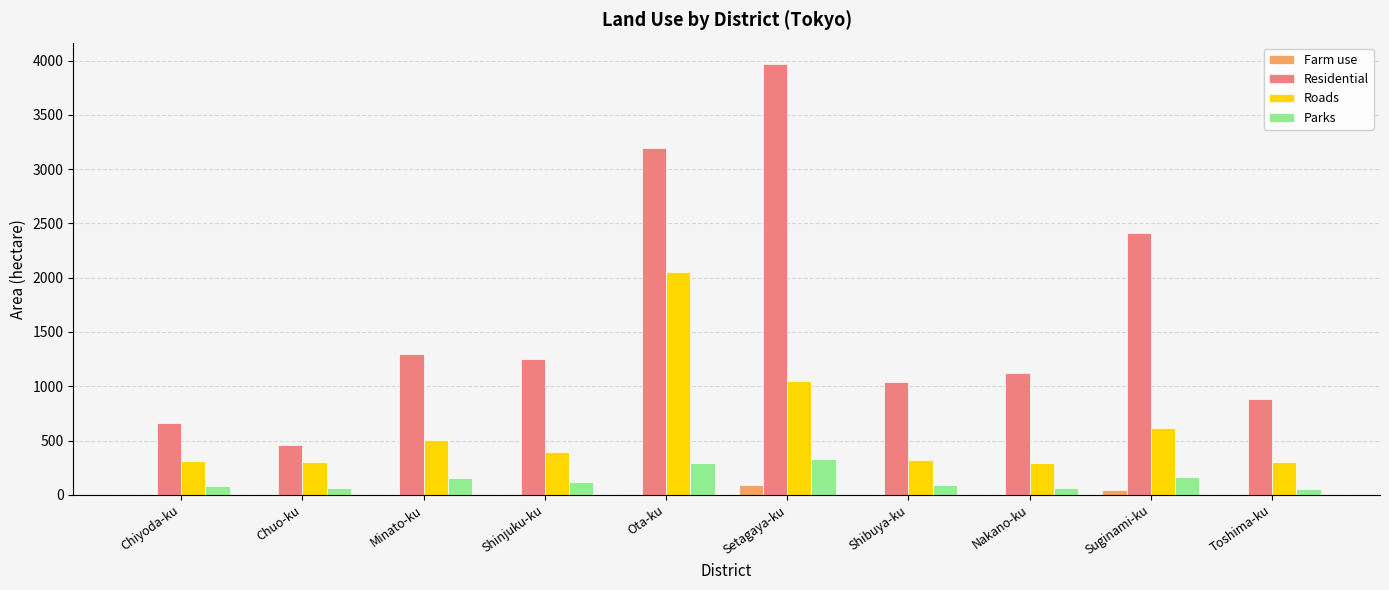

What are all the series names shown in the legend?

Farm use, Residential, Roads, Parks